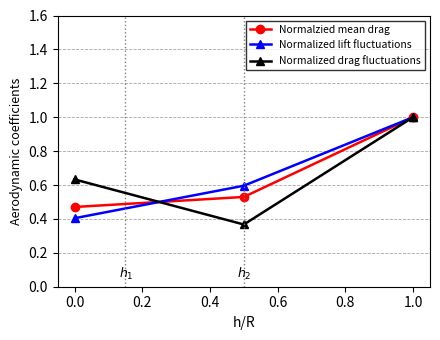

How many categories are shown in the chart?

3